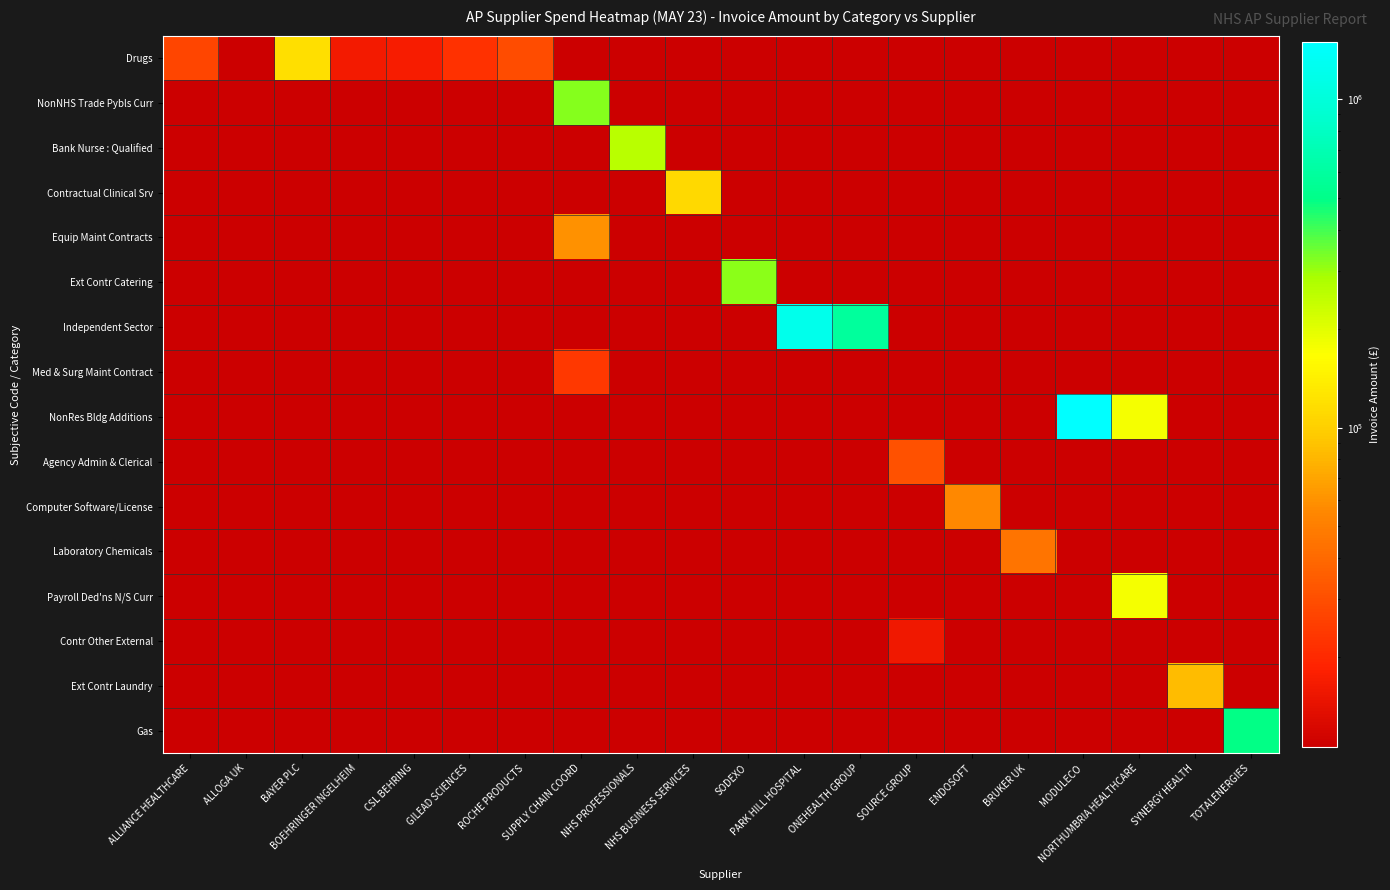

At which category is the sum across all series the highest?

MODULECO